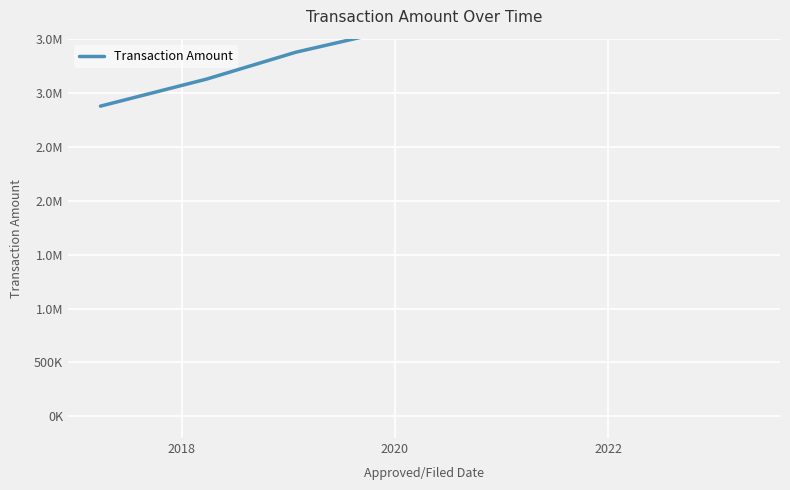

Is it true that the value at 2020 is 3375000?

True